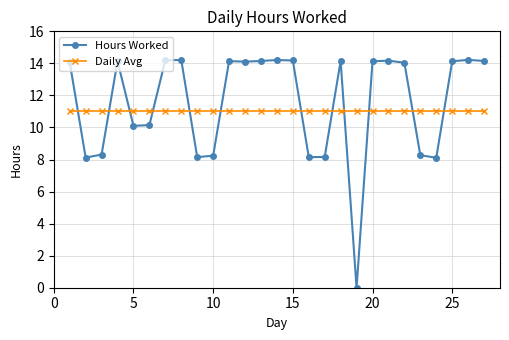

What are all the series names shown in the legend?

Hours Worked, Daily Avg